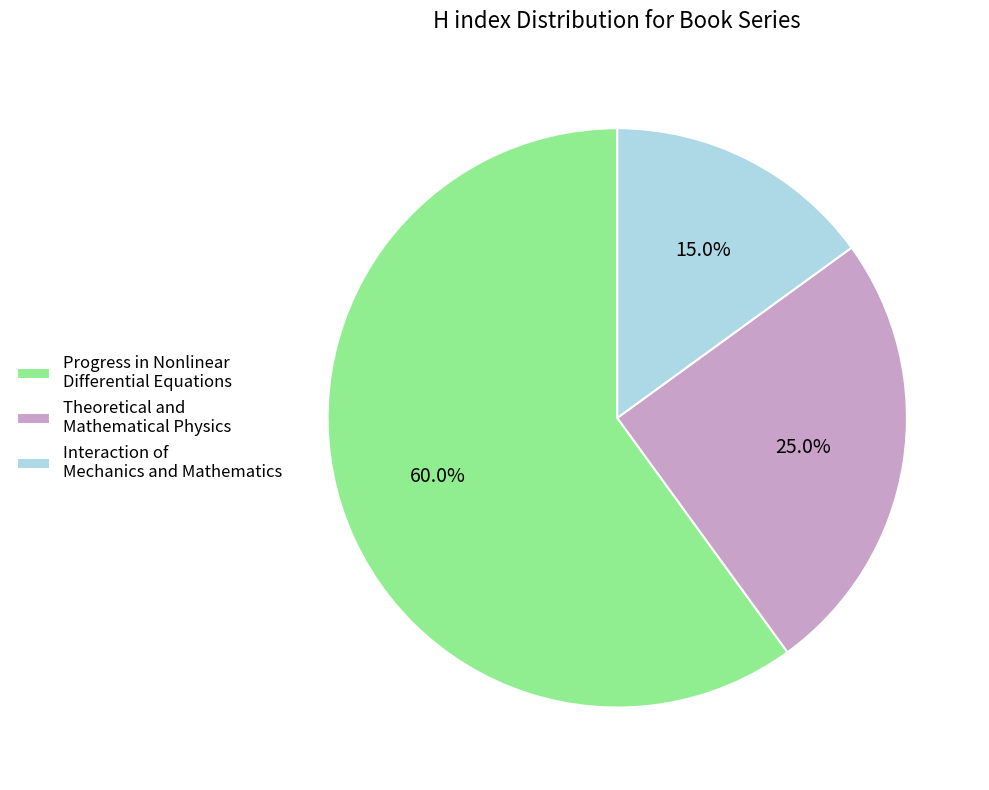

Is there any slice that represents more than half of the pie?

Yes